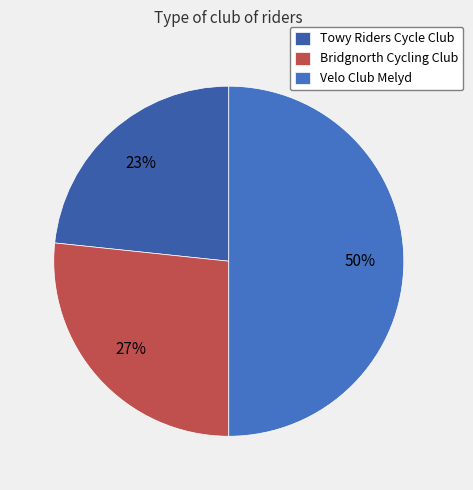

How many segments does this pie chart have?

3